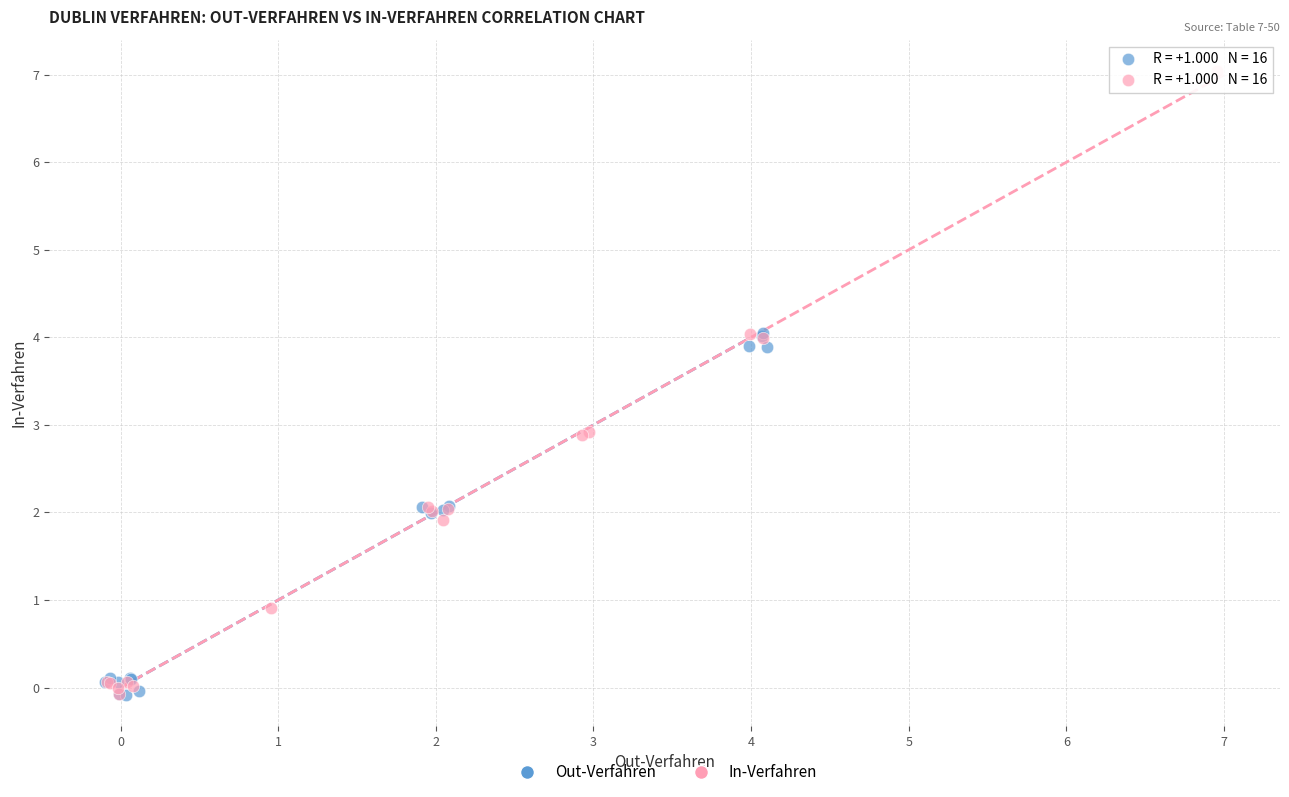

Which series has the widest spread of Y values?

In-Verfahren